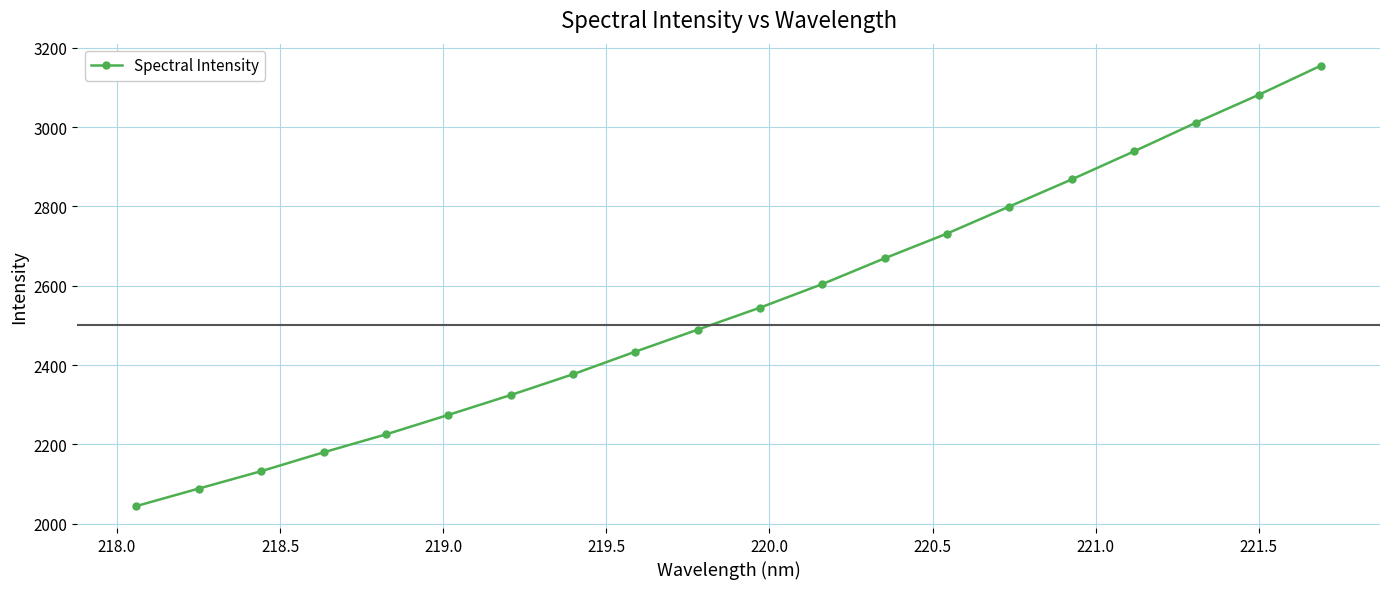

What is the maximum value shown in the chart?

3155.1